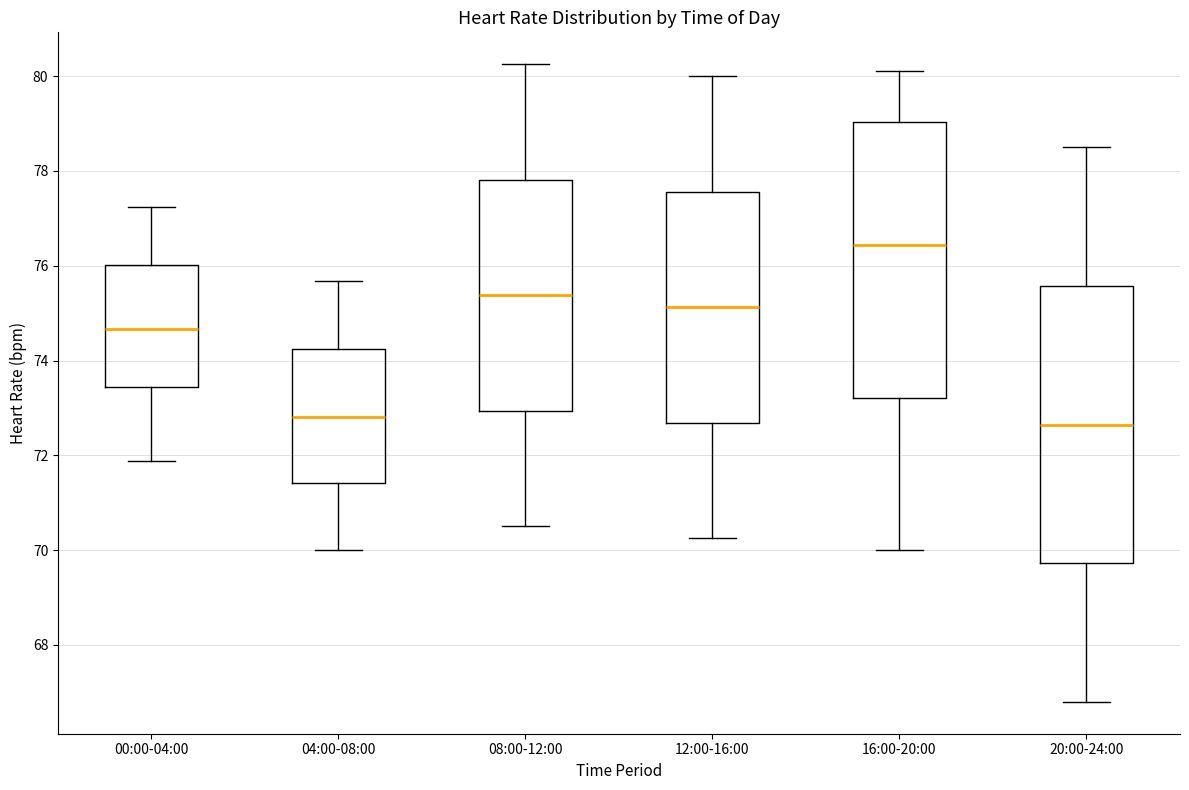

Reading left to right, transcribe this box plot: for each box, give where its median line is, the range the box spans, and where its two whiskers end, as read against the y-axis. The values are not printed on the chart, so give them approximately, as read against the axis.

00:00-04:00: median 74.6, box 73.4 to 76.0, whiskers 71.8 to 77.2
04:00-08:00: median 72.8, box 71.4 to 74.2, whiskers 70.0 to 75.6
08:00-12:00: median 75.4, box 73.0 to 77.8, whiskers 70.6 to 80.2
12:00-16:00: median 75.2, box 72.6 to 77.6, whiskers 70.2 to 80.0
16:00-20:00: median 76.4, box 73.2 to 79.0, whiskers 70.0 to 80.2
20:00-24:00: median 72.6, box 69.8 to 75.6, whiskers 66.8 to 78.6